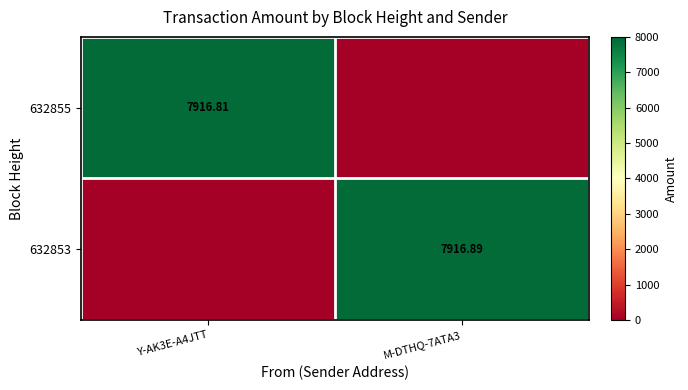

What is the spread (max minus min) of values at Y-AK3E-A4JTT?

7916.8